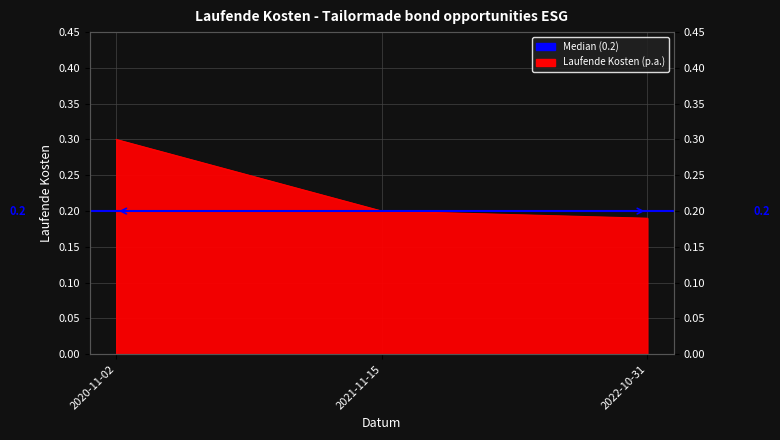

How many lines are shown in the chart?

1